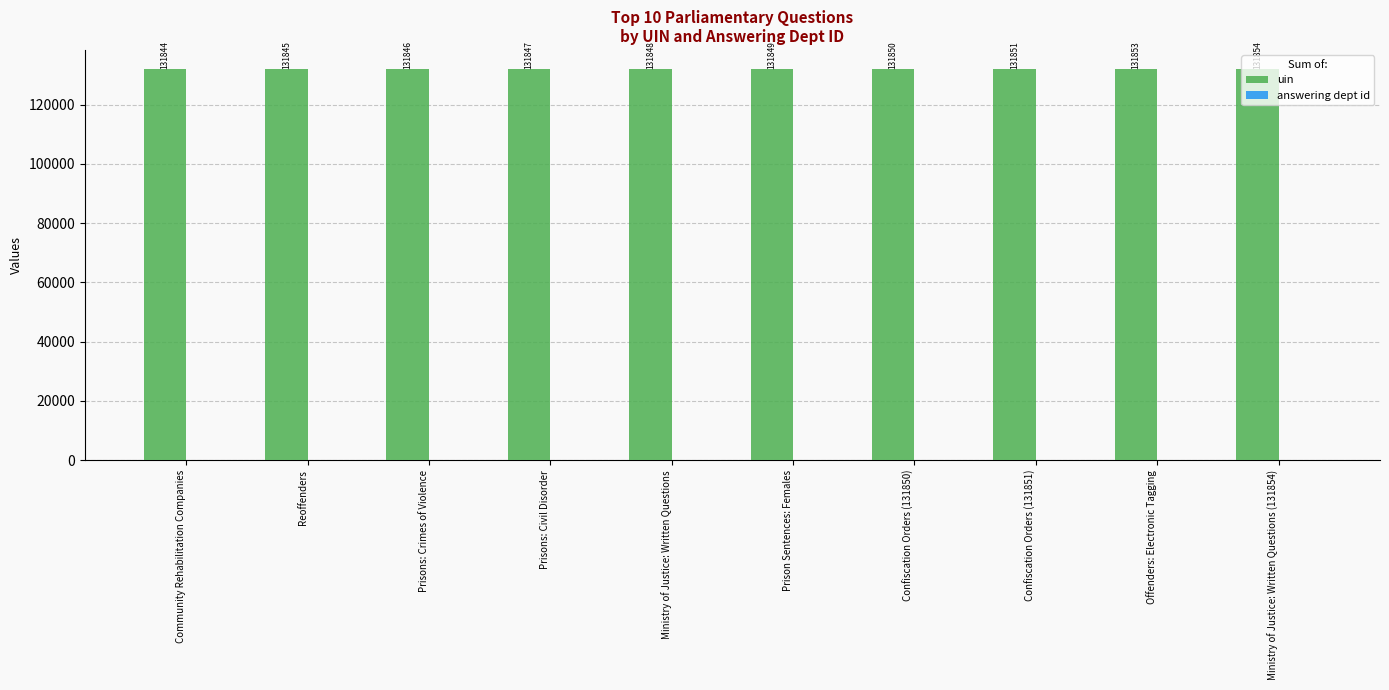

Read the uin value at Confiscation Orders (131851), to the nearest 10.

131850